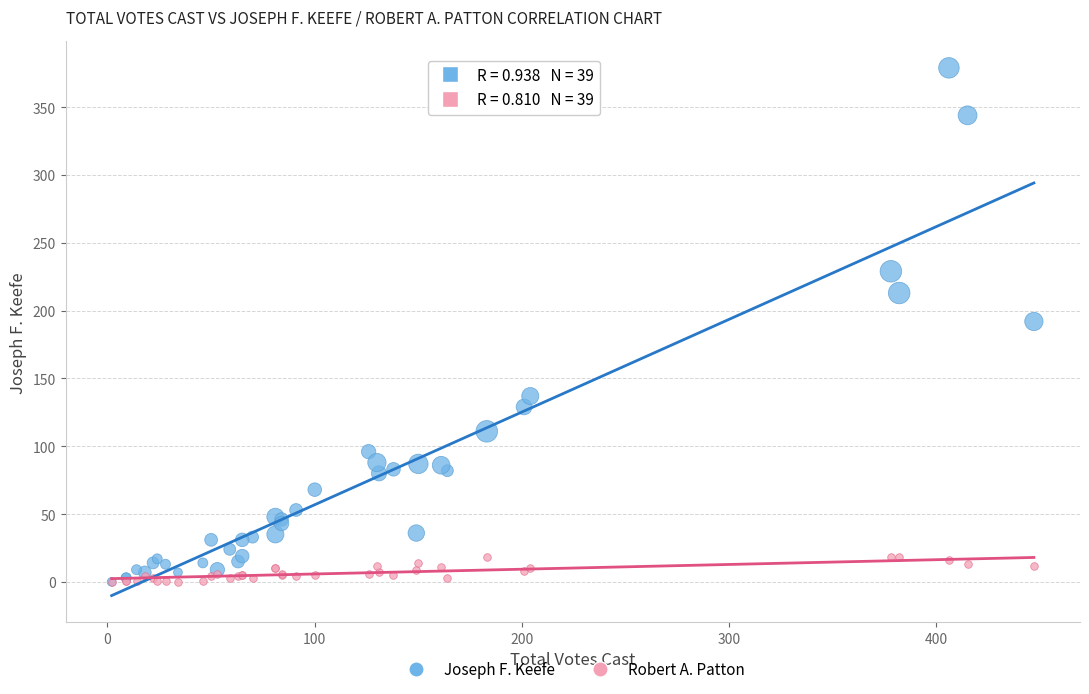

Which series contains the highest Y value?

Joseph F. Keefe